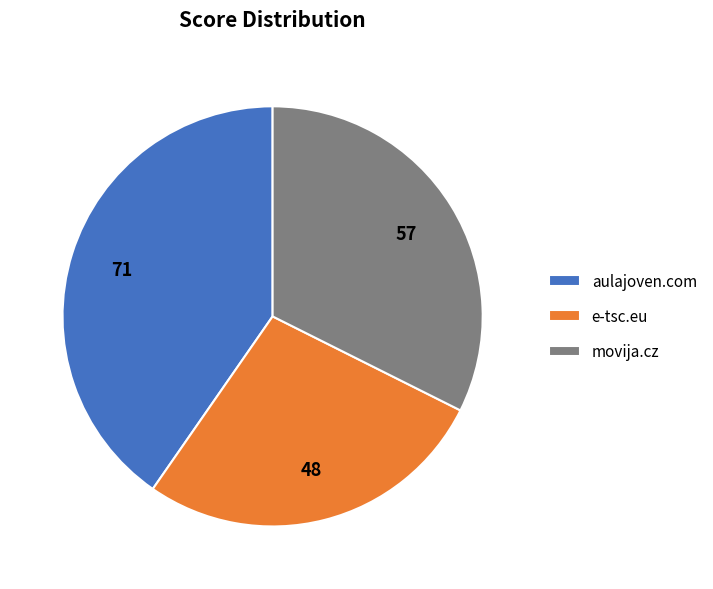

Does movija.cz account for over 50% of the chart?

No